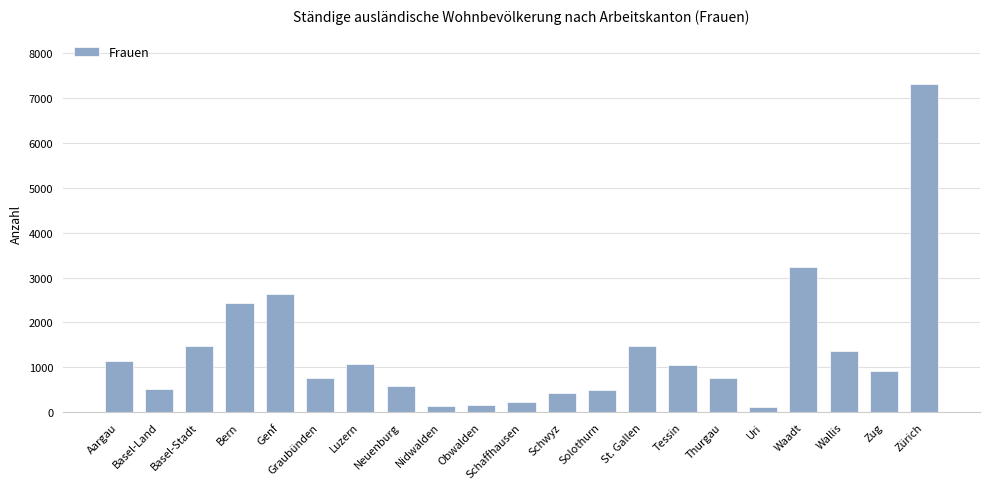

What is the maximum value shown in the chart?

7317